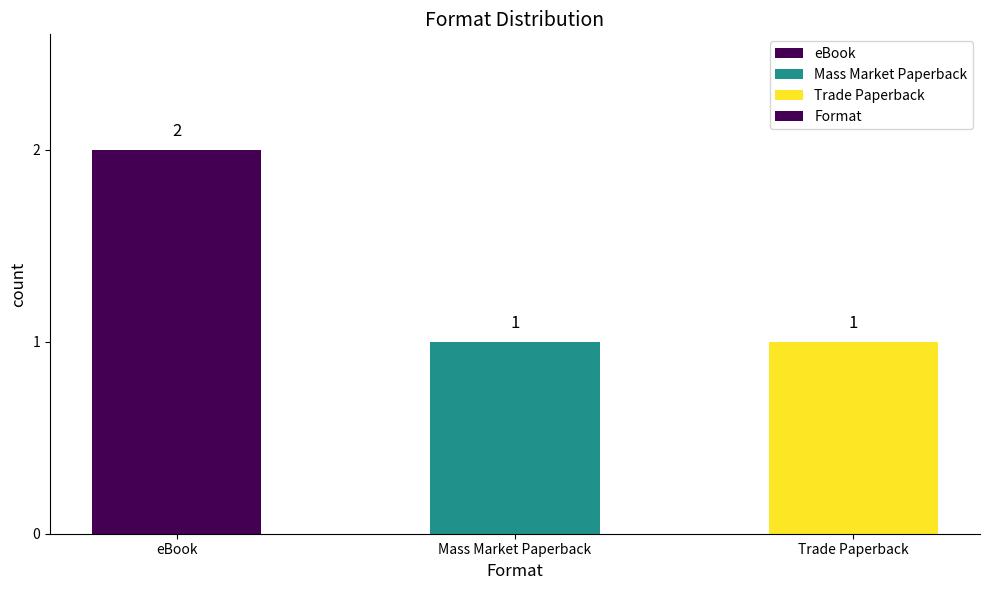

The value at Trade Paperback is 1. True or false?

True